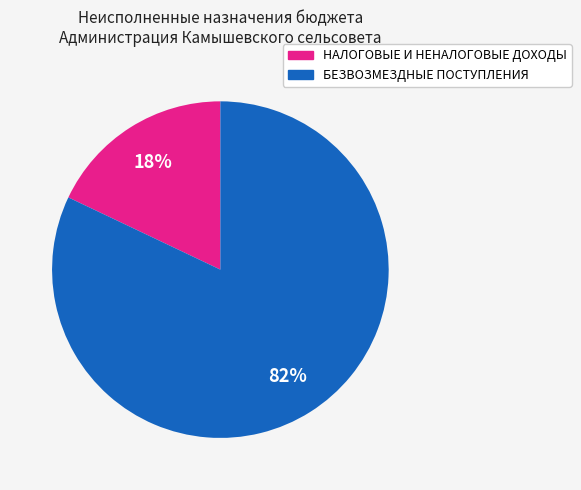

To the nearest percent, what is the average slice percentage?

50%